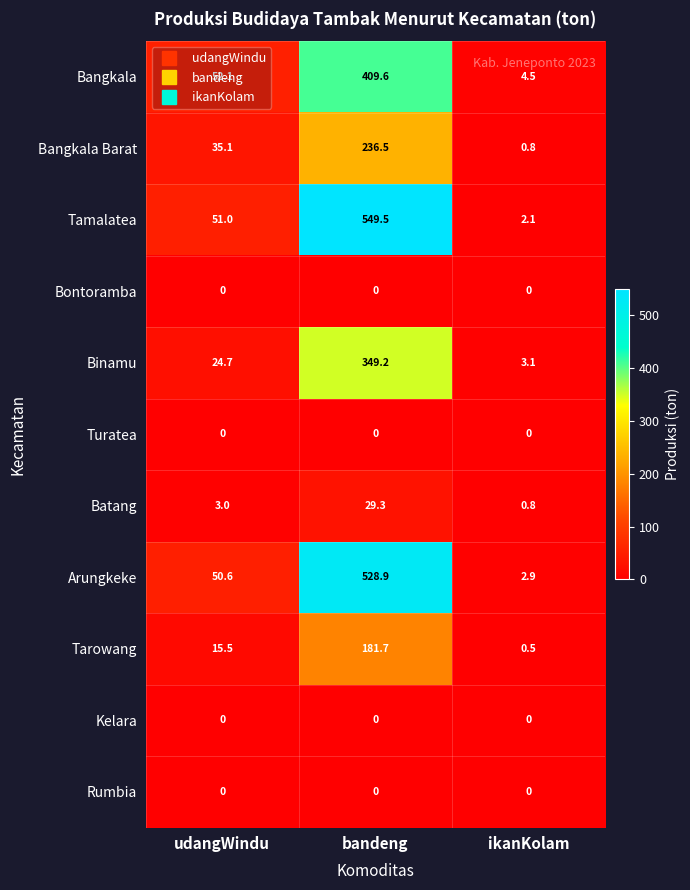

At which category is the sum across all series the highest?

bandeng